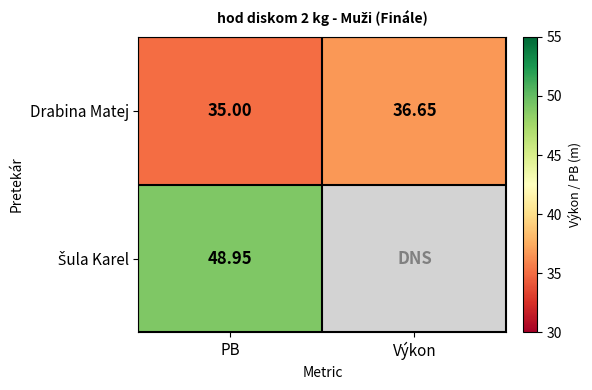

At which category is the sum across all series the highest?

PB